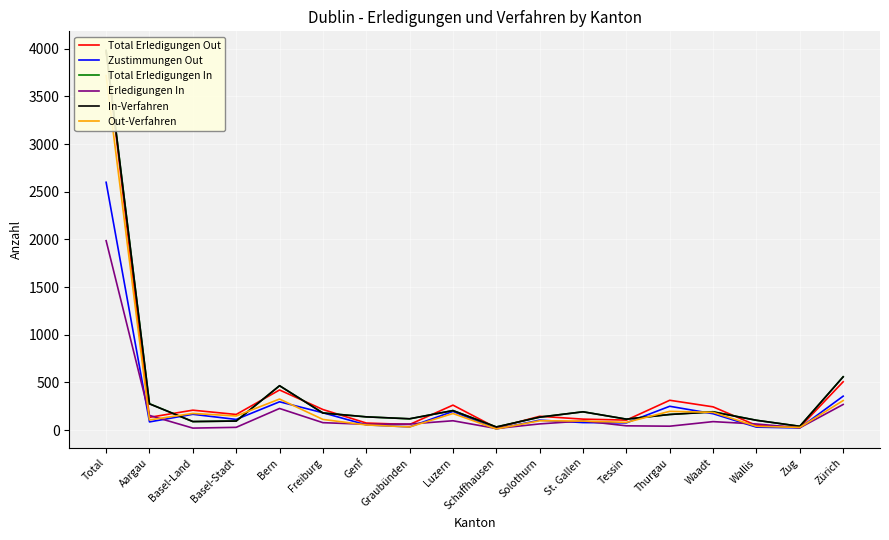

Count the number of categories in the chart.

18